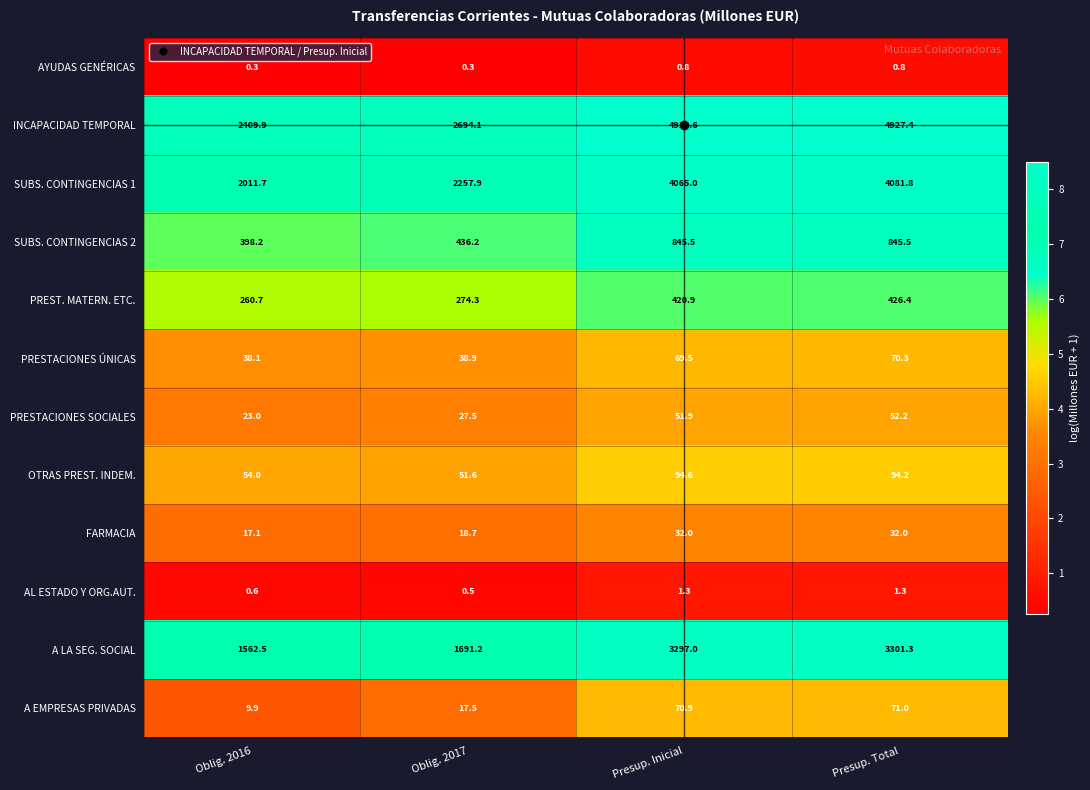

At which category is the sum across all series the highest?

Presup. Total